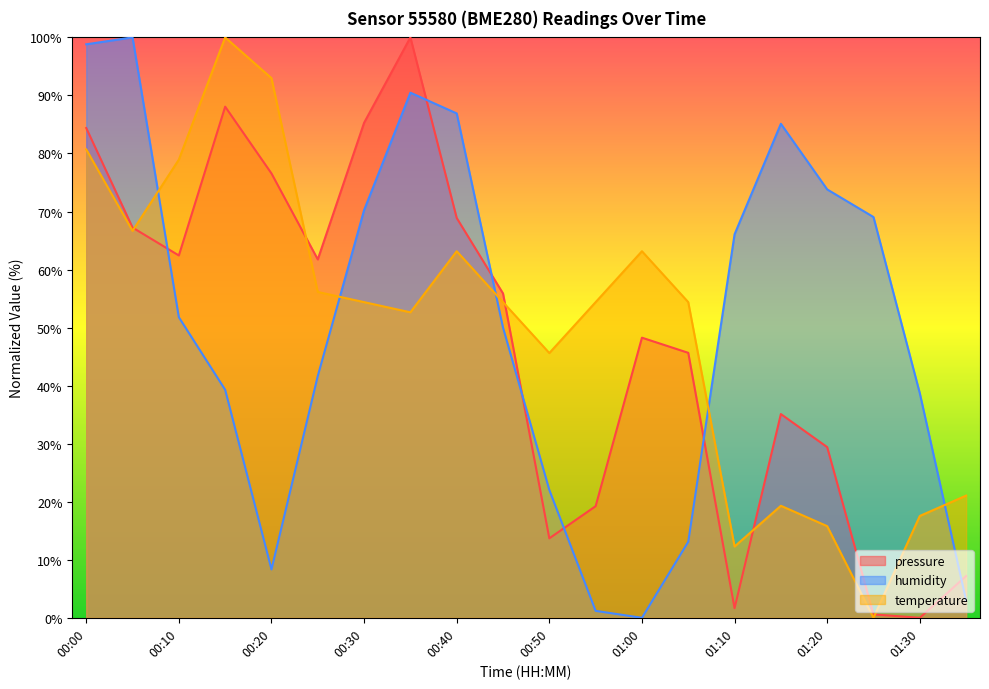

How many categories are shown in the chart?

20